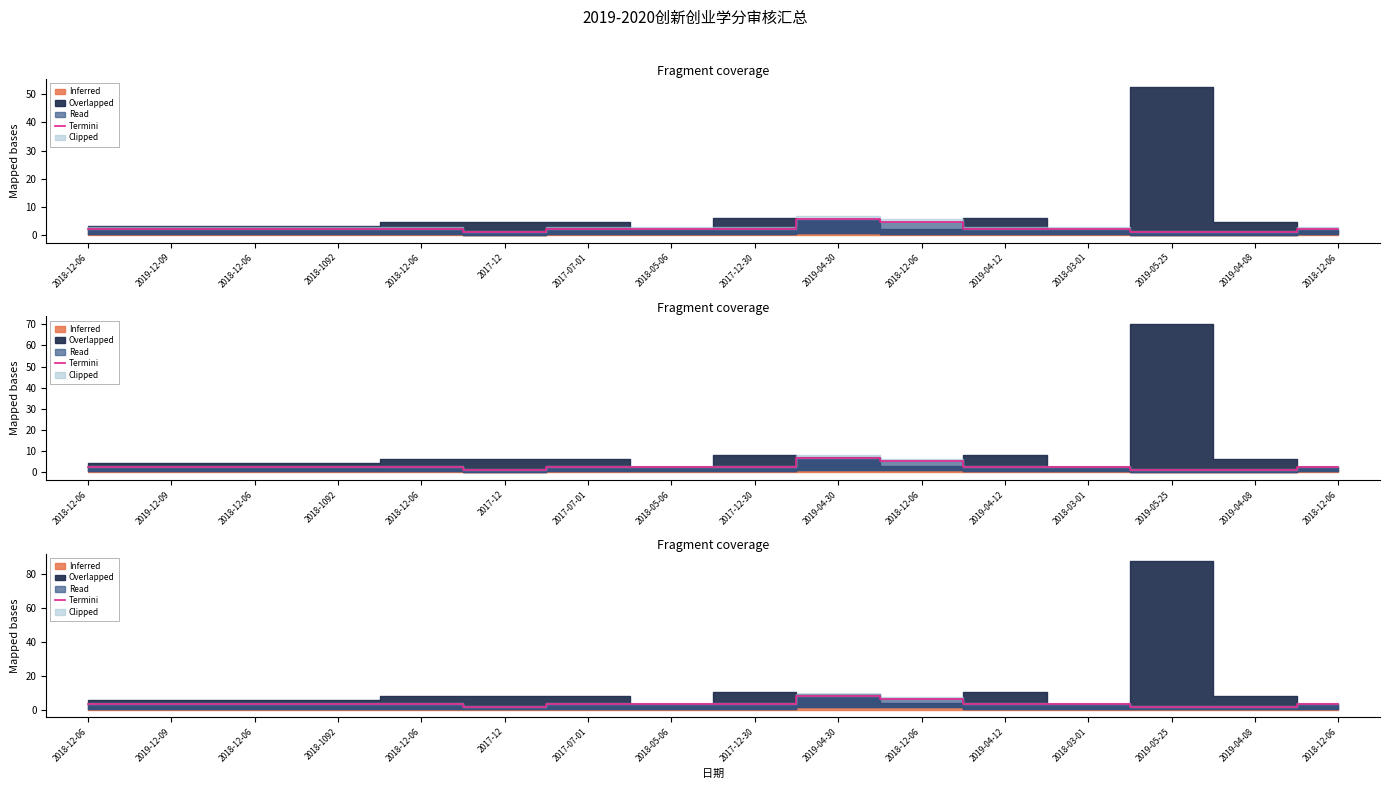

How many data points are less than 3?

3